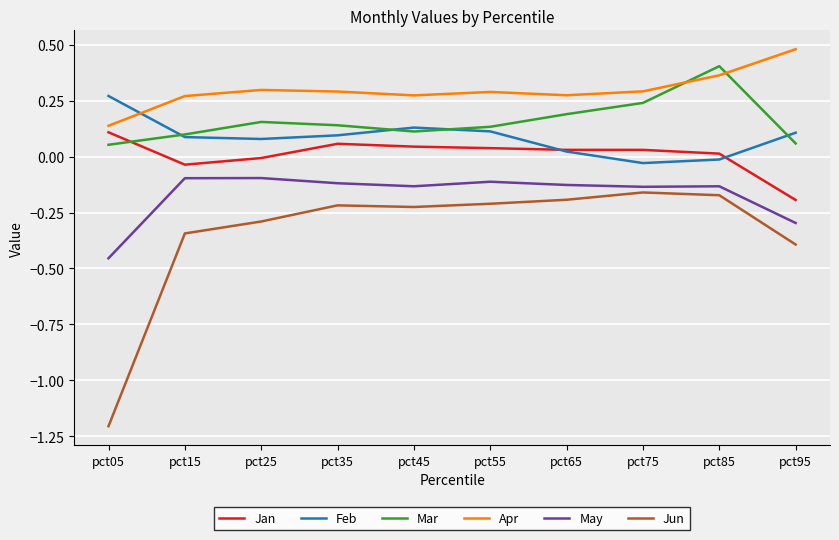

Which series has the largest total across all categories?

Apr